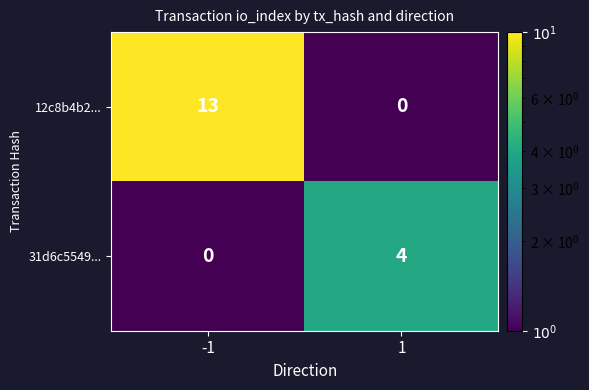

What is the sum of all 31d6c5549... values?

4